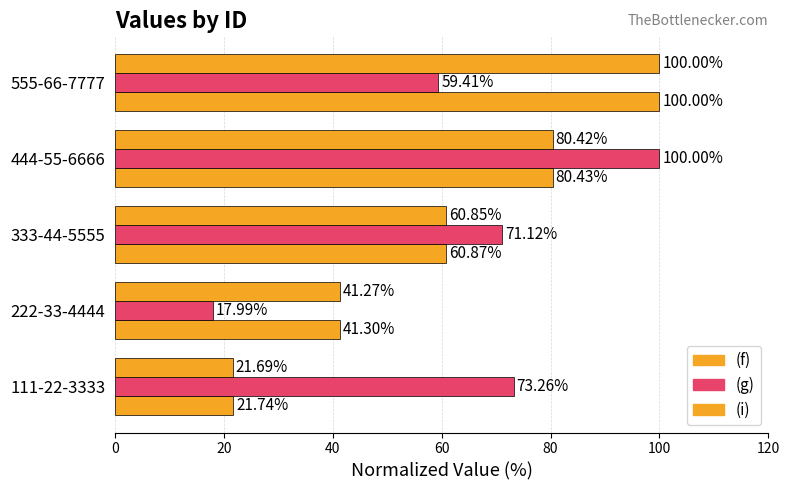

How many data points in (i) are less than 60?

2